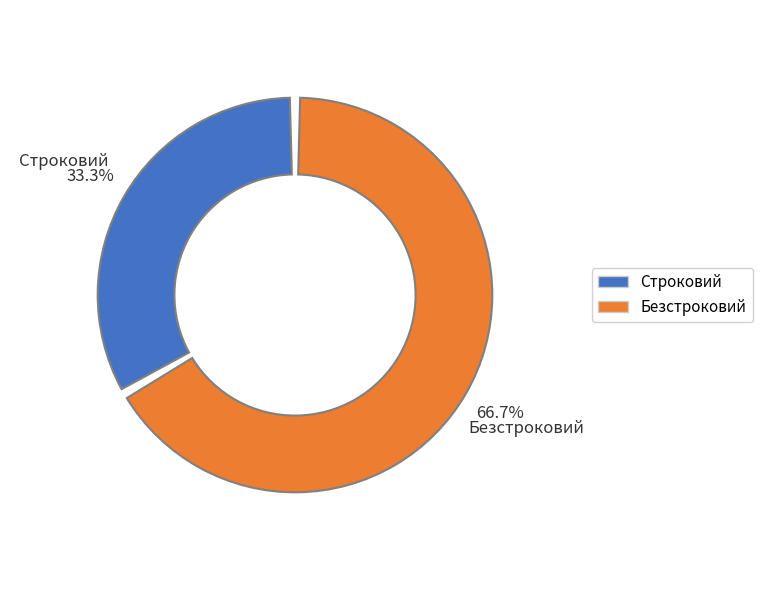

How many slices are in this pie chart?

2